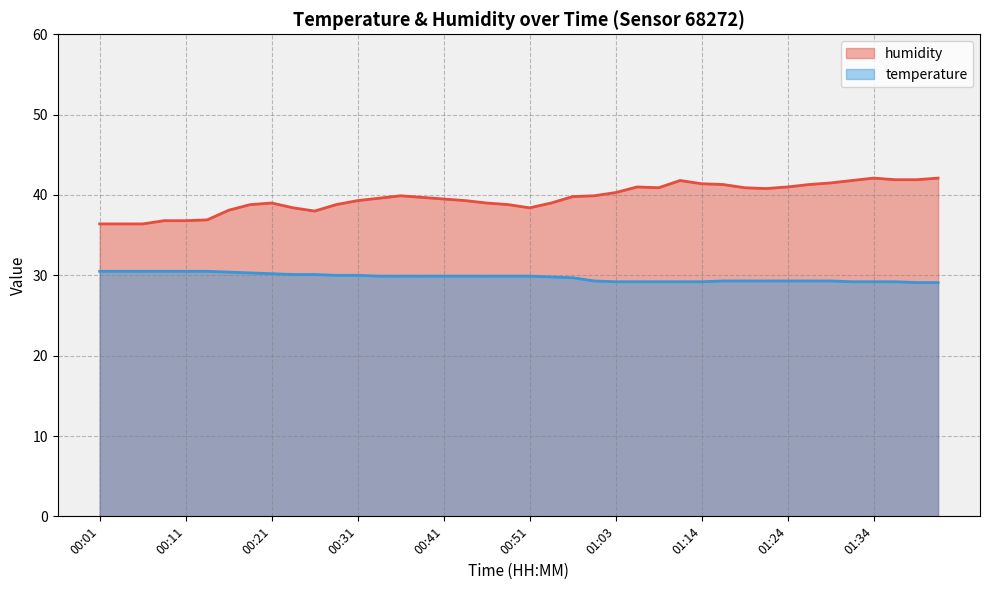

Does the chart display data point markers on the line(s)?

No